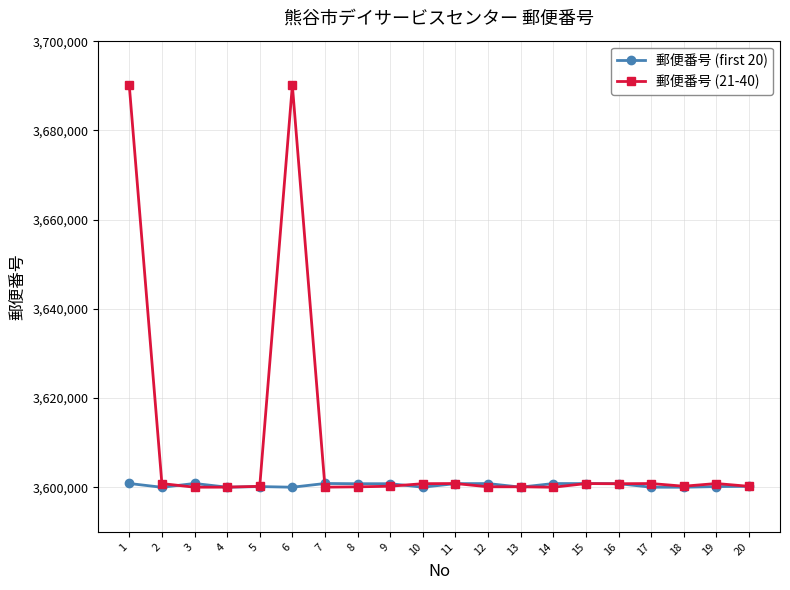

The value of 郵便番号 (21-40) at 10 is 4934767. True or false?

False